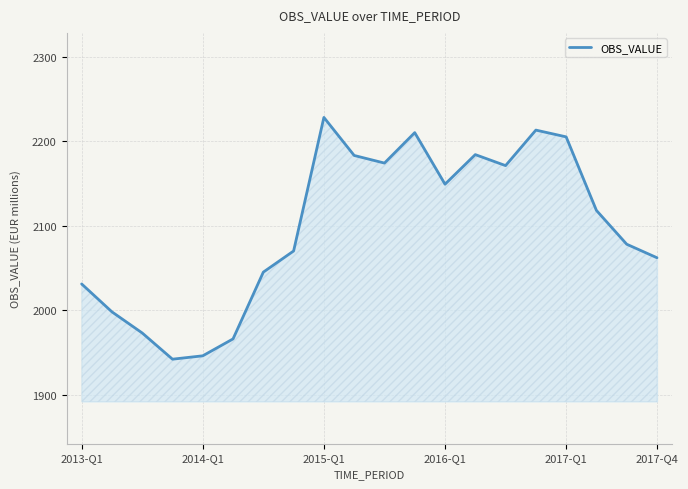

What is the difference between the maximum and minimum values?

286